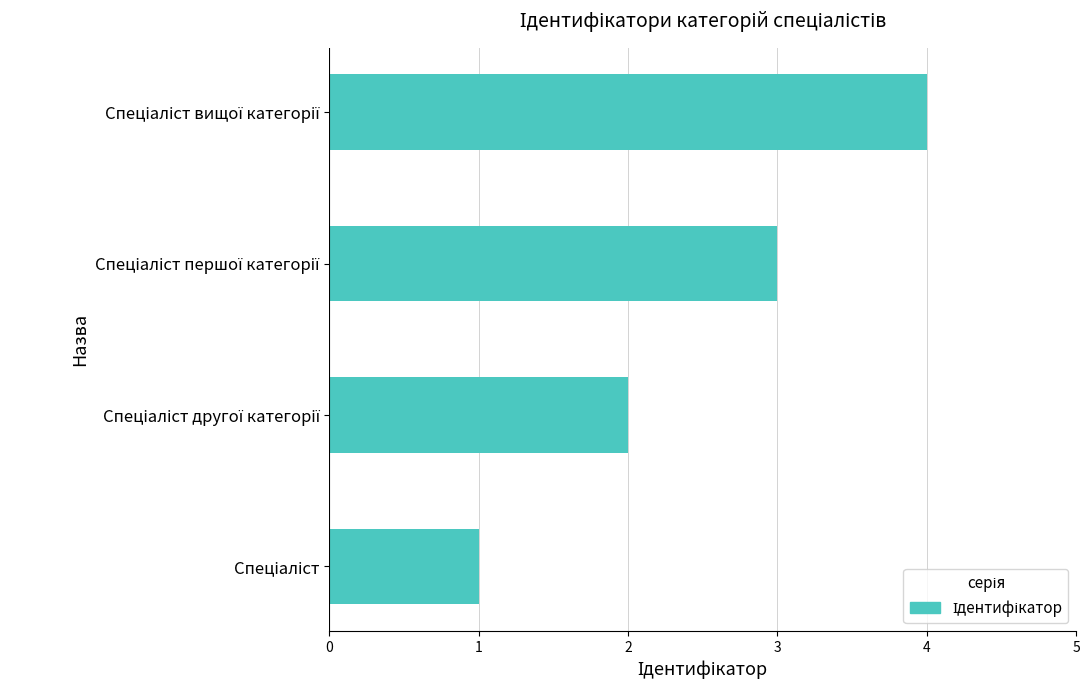

Does the chart contain stacked bars?

No